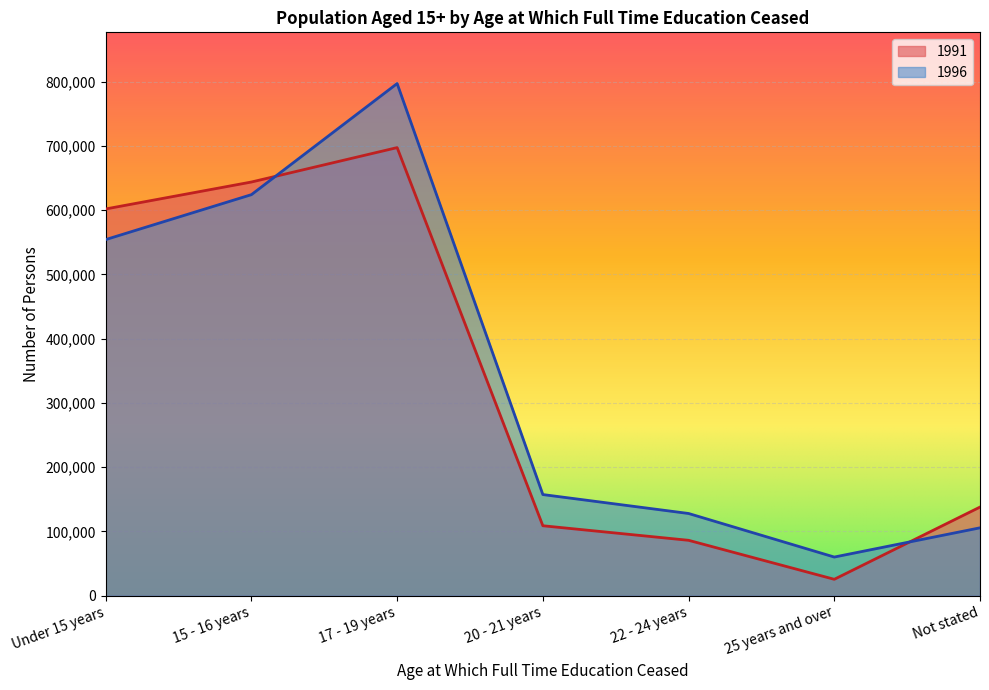

How many data points in 1991 are above 138005?

3